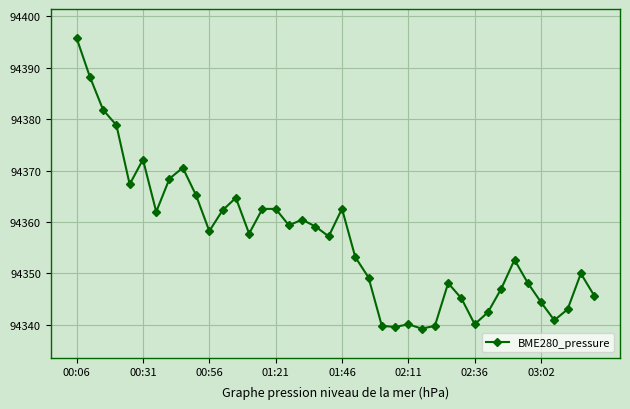

True or false: there are more than 2 points higher than both neighbors.

True